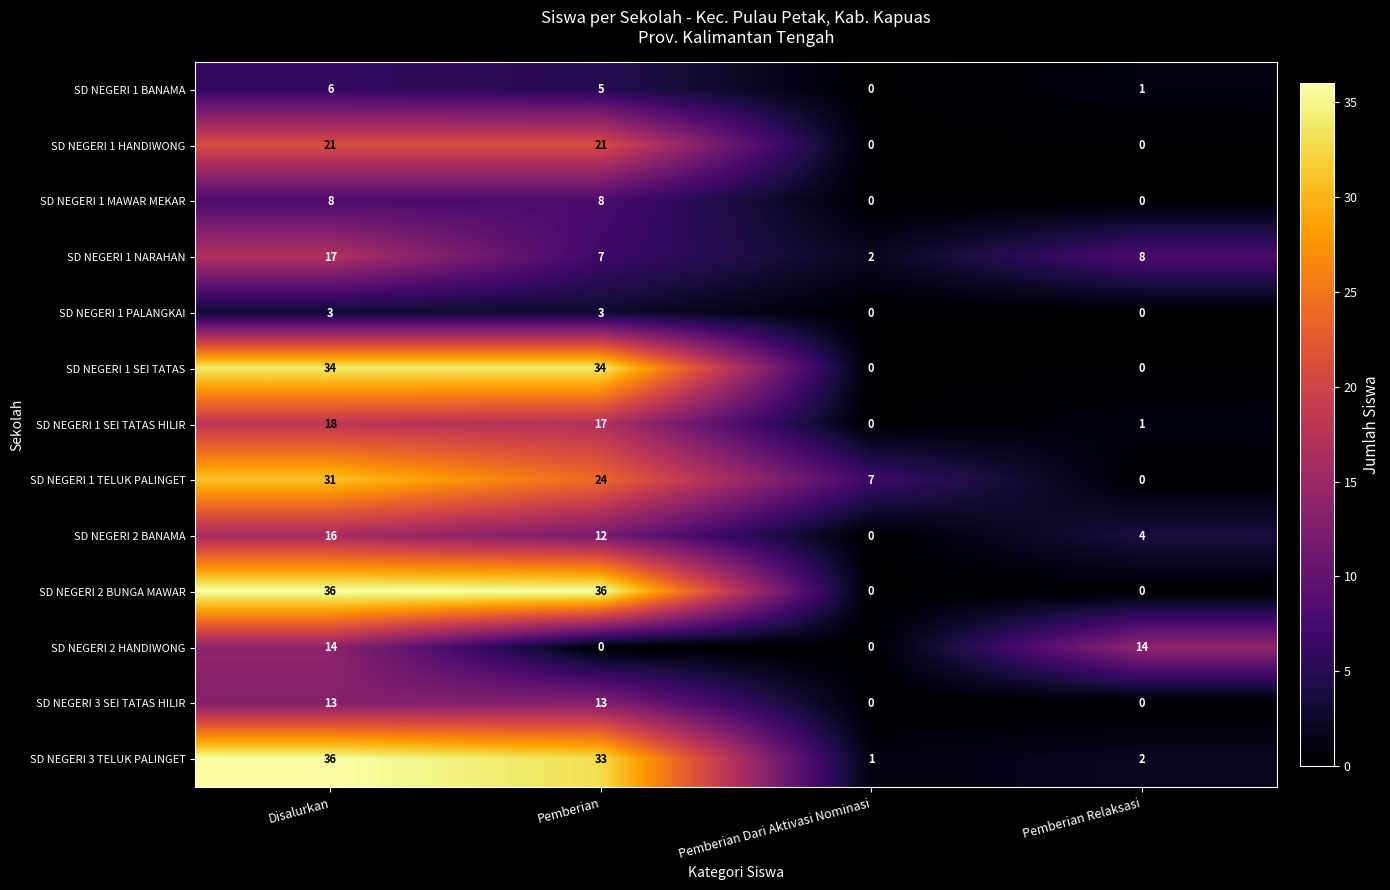

Rank the categories by SD NEGERI 3 TELUK PALINGET value from highest to lowest.

Disalurkan, Pemberian, Pemberian Relaksasi, Pemberian Dari Aktivasi Nominasi